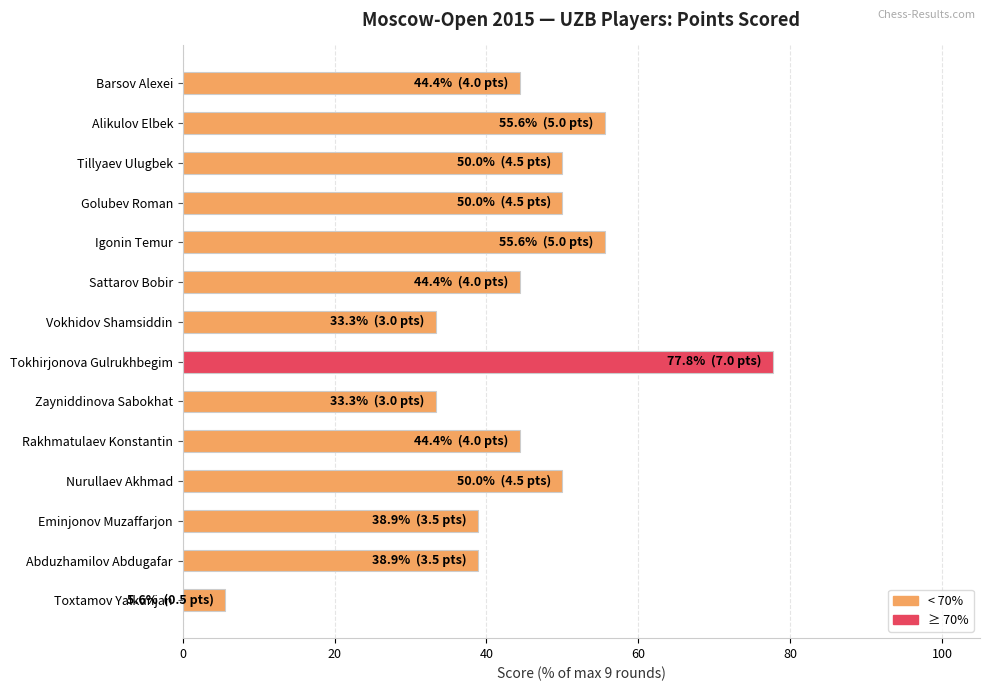

Count the number of values greater than 44.

9